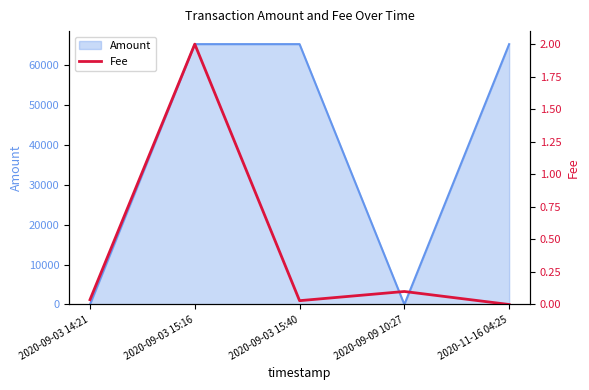

What is the label of the 4th point from the right?

2020-09-03 15:16